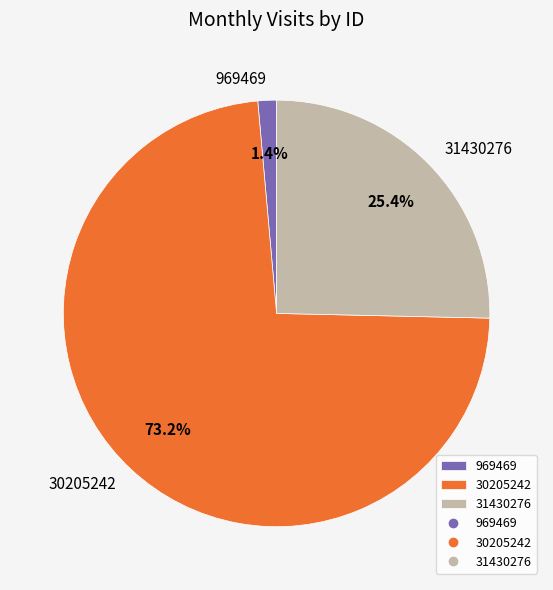

Is it true that 31430276 is 25% of the pie?

True